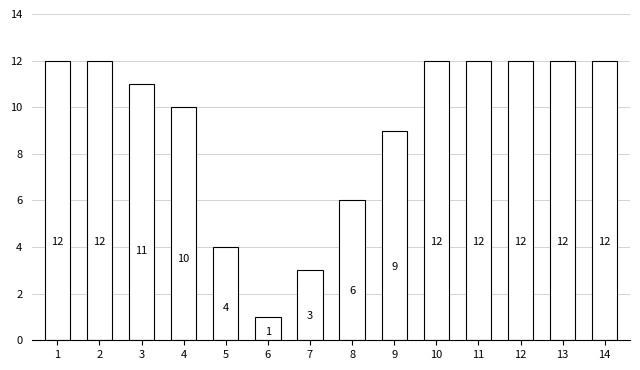

What is the approximate value at 14, to the nearest 5?

10